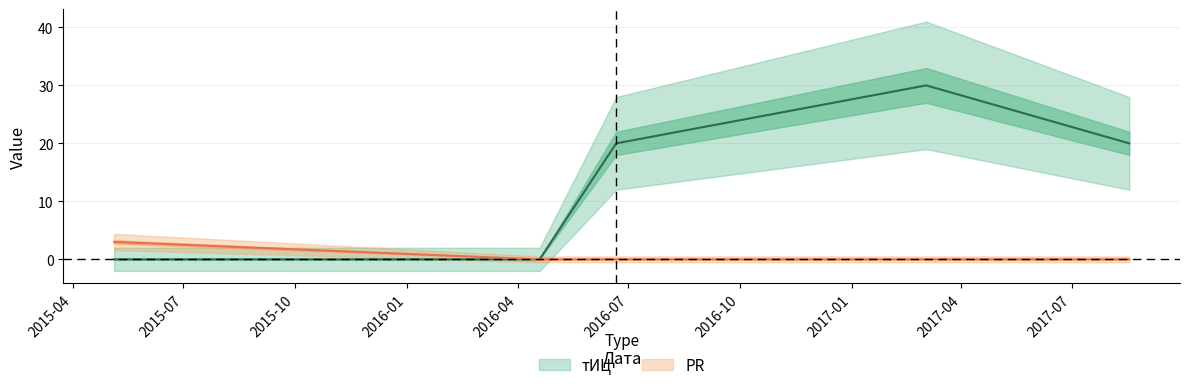

At which category does тИЦ reach its first local peak?

2017-03-03